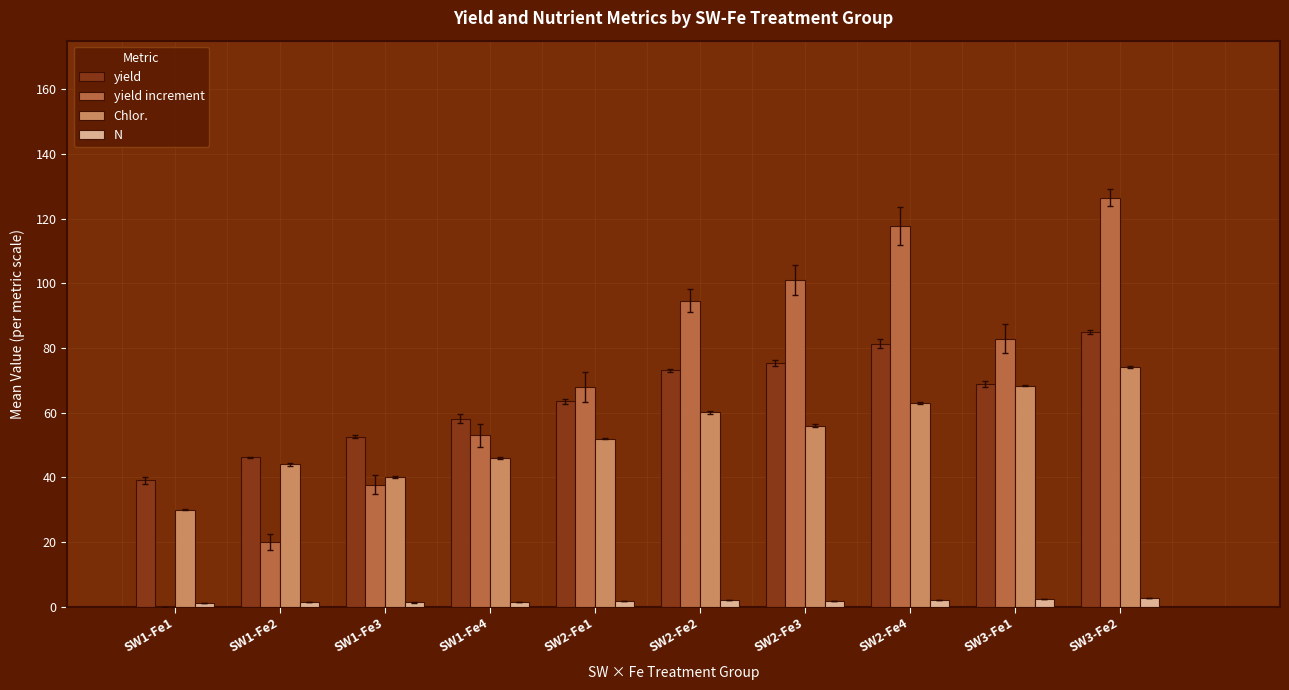

Which category has the highest value in the yield series?

SW3-Fe2